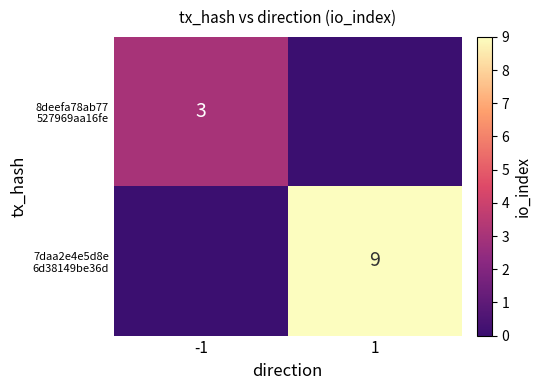

At how many categories does at least one series exceed 7?

1